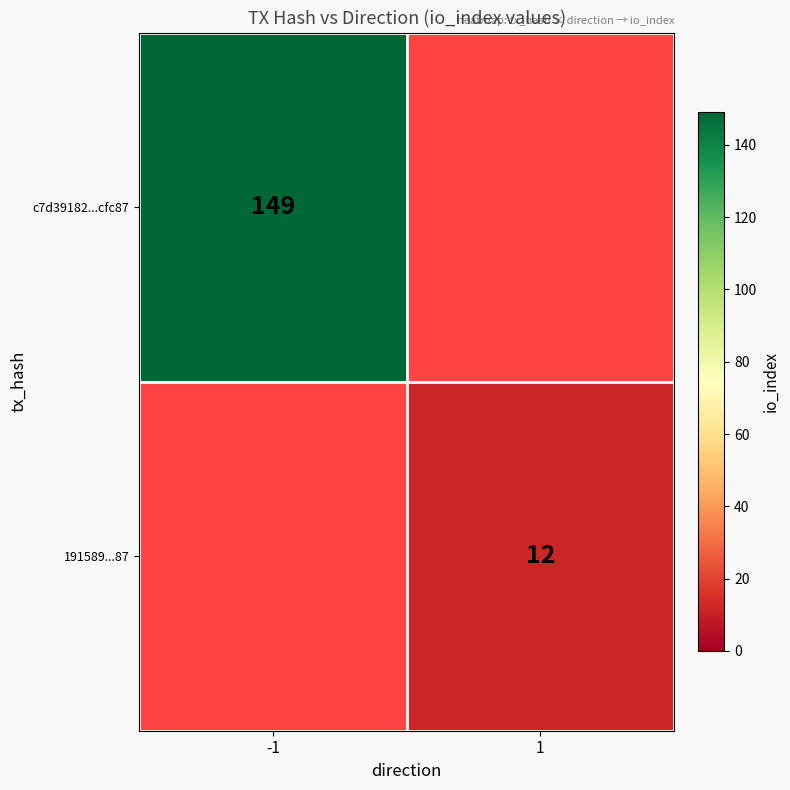

Count the number of data series in this chart.

2